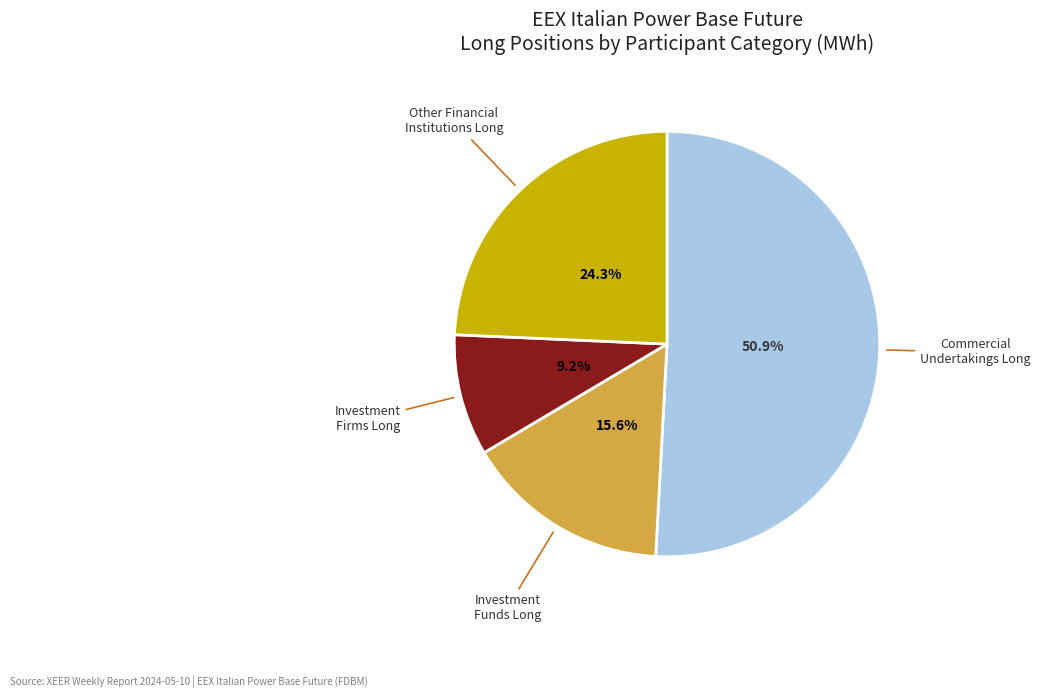

Is there any slice that represents more than half of the pie?

Yes